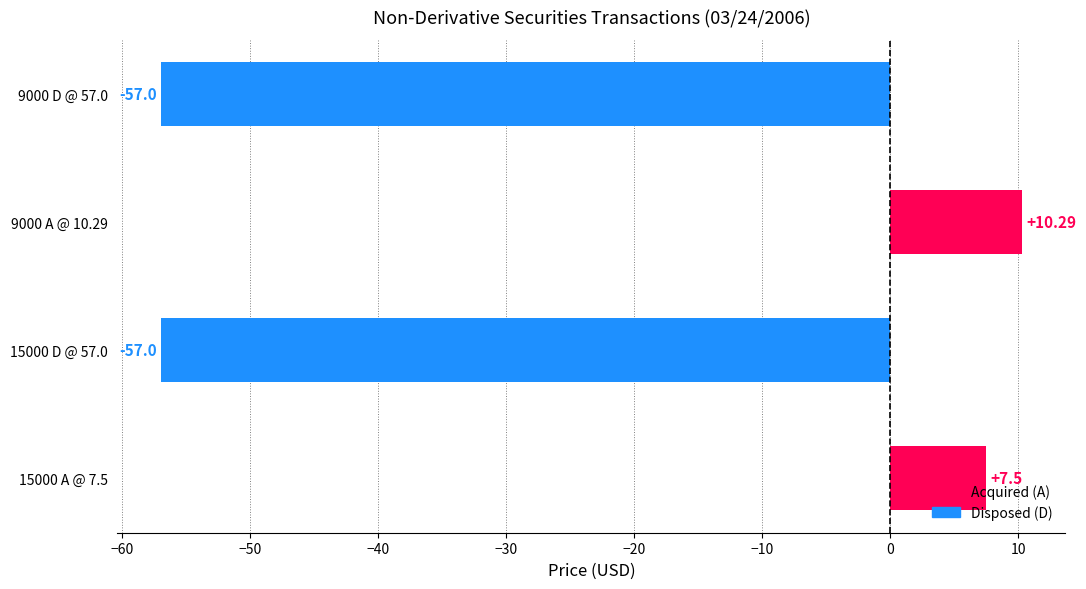

What is the difference between the values at 15000 A @ 7.5 and 9000 D @ 57.0?

64.5